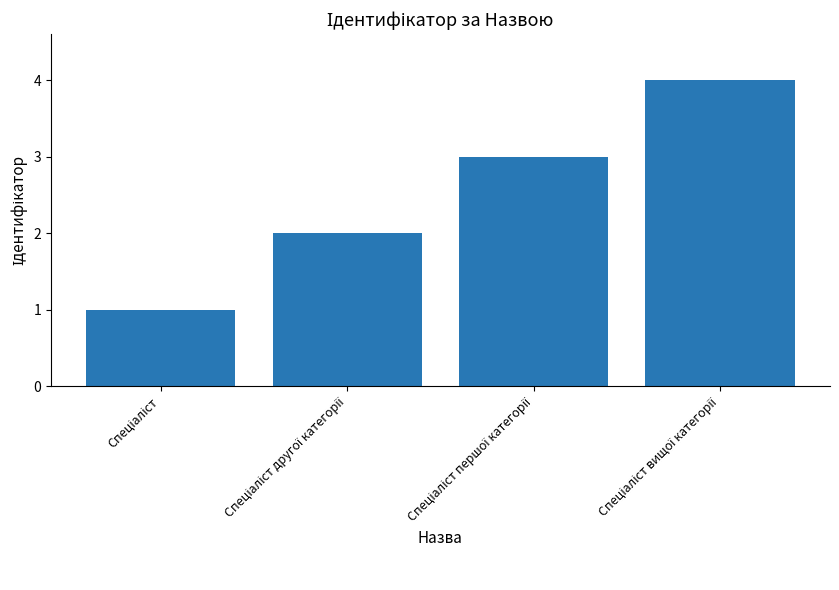

Are the bars horizontal?

No